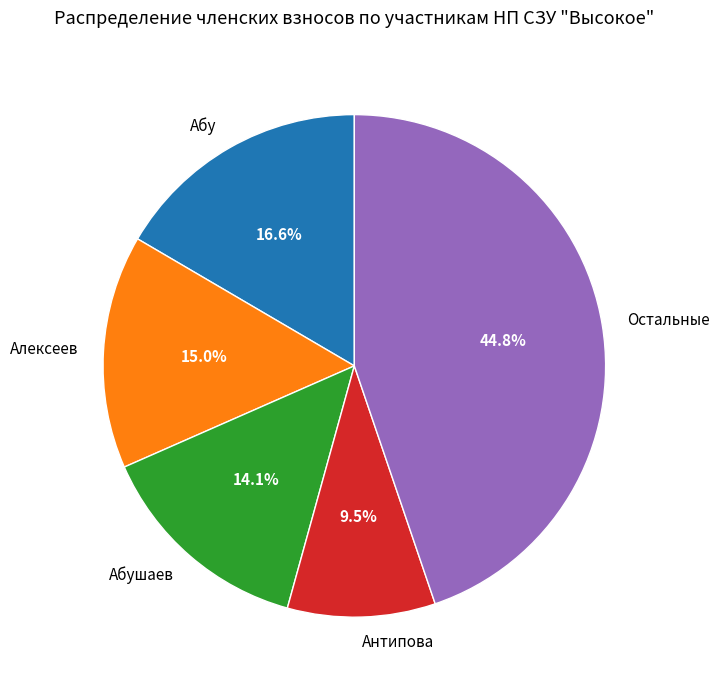

Combined, what portion of the pie is Алексеев and Остальные?

59.8%